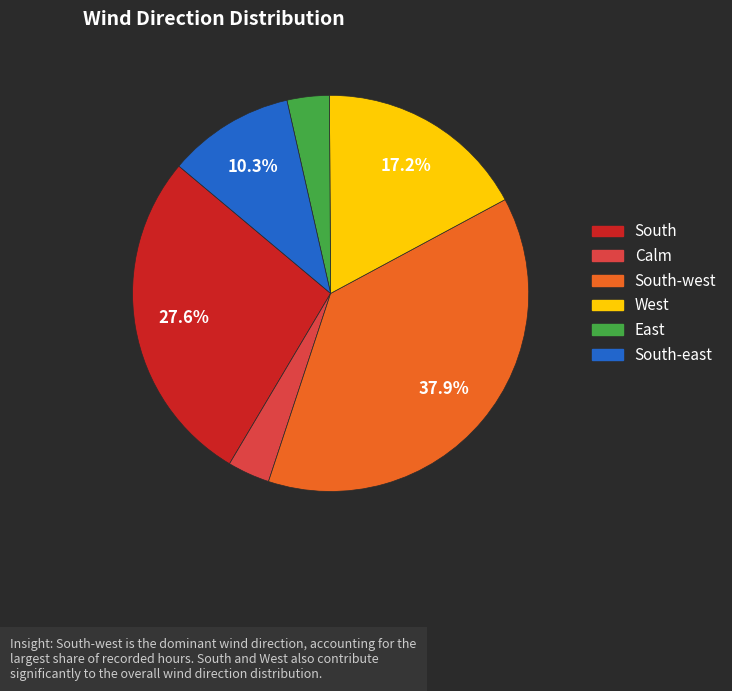

How many slices are in this pie chart?

6